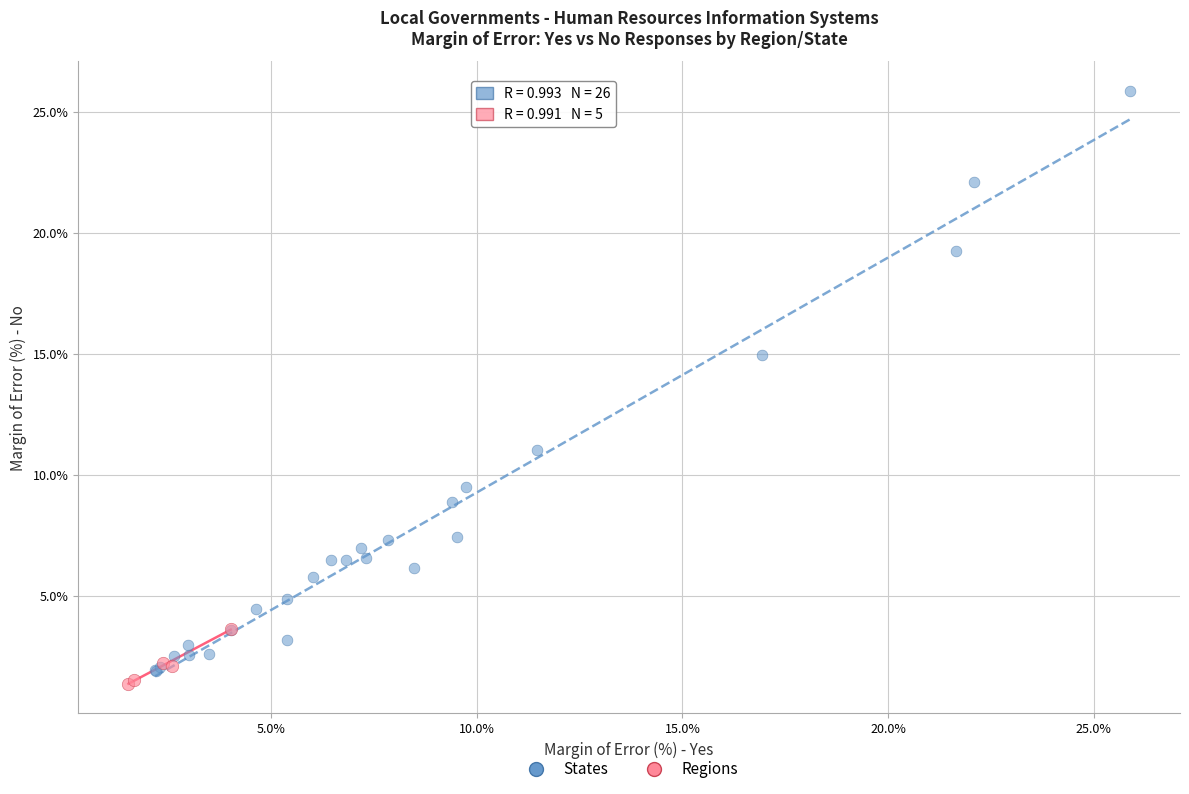

Which series has the largest Y range (max minus min)?

States